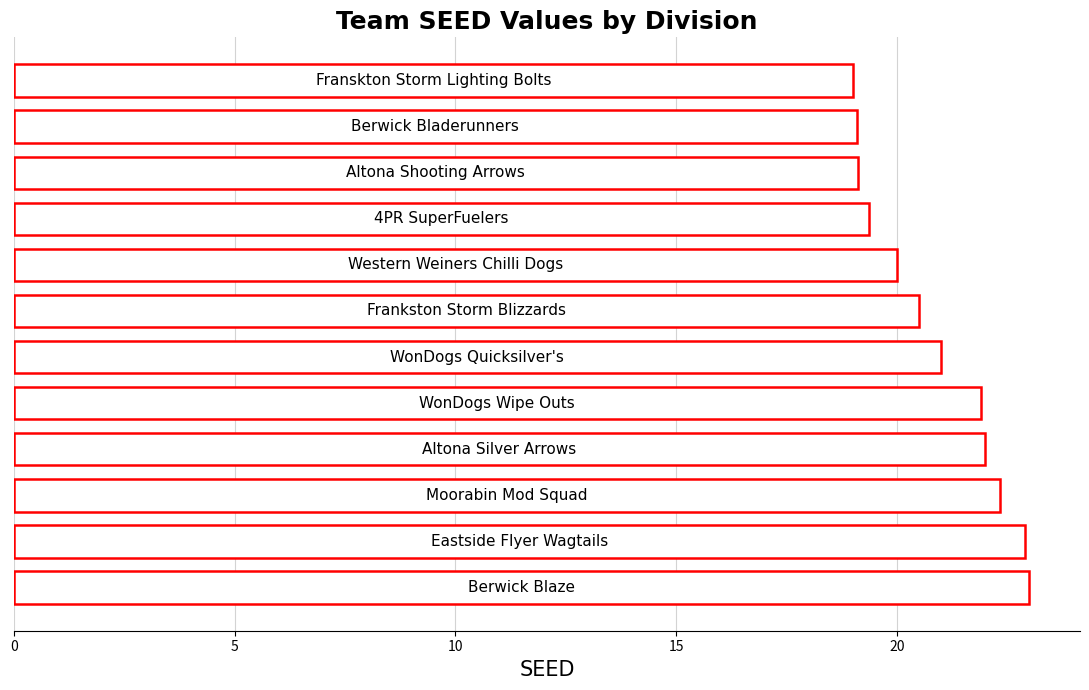

What is the sum of all values?

250.2